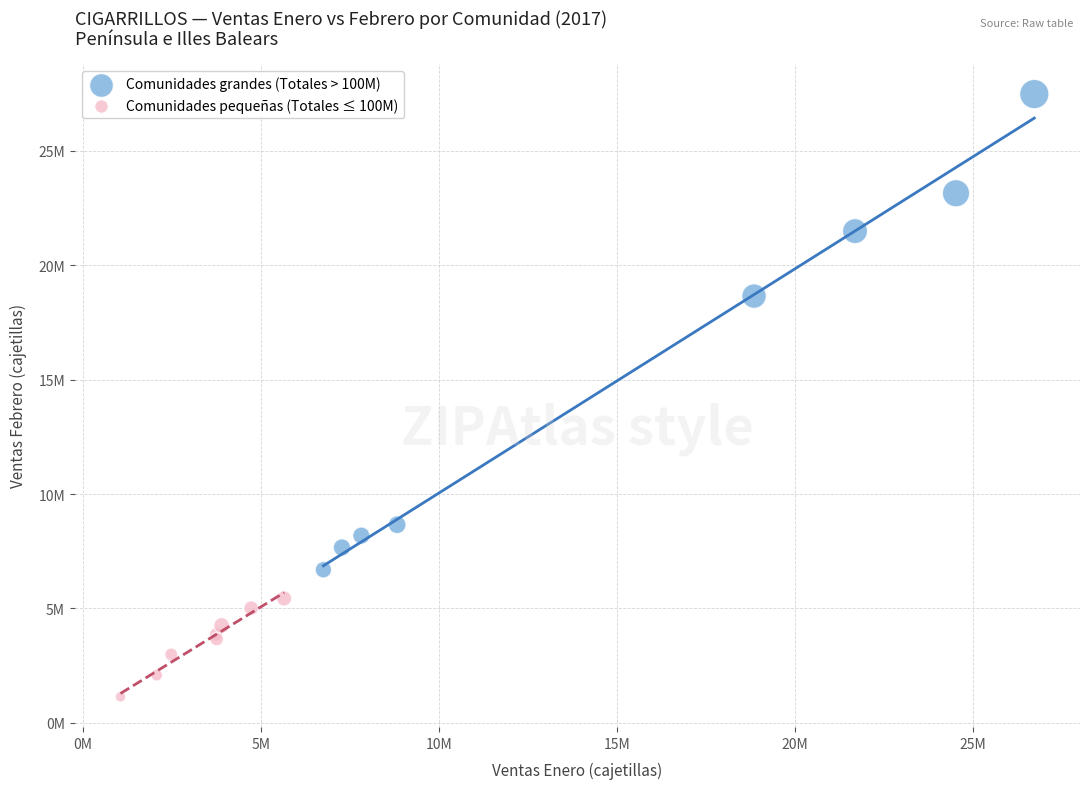

Which series contains the highest Y value?

Comunidades grandes (Totales > 100M)